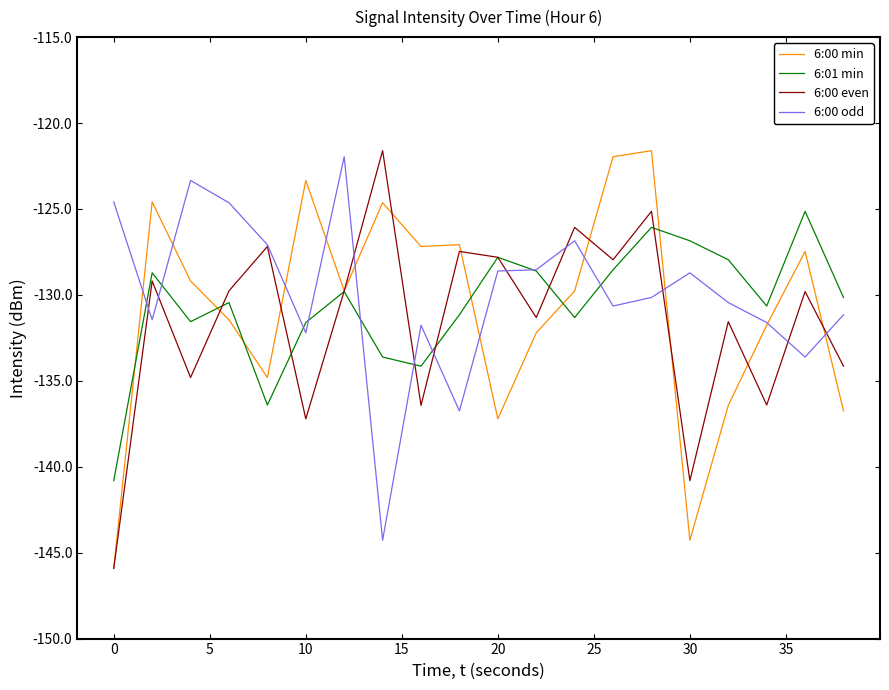

What is the maximum value for 6:01 min?

-125.1